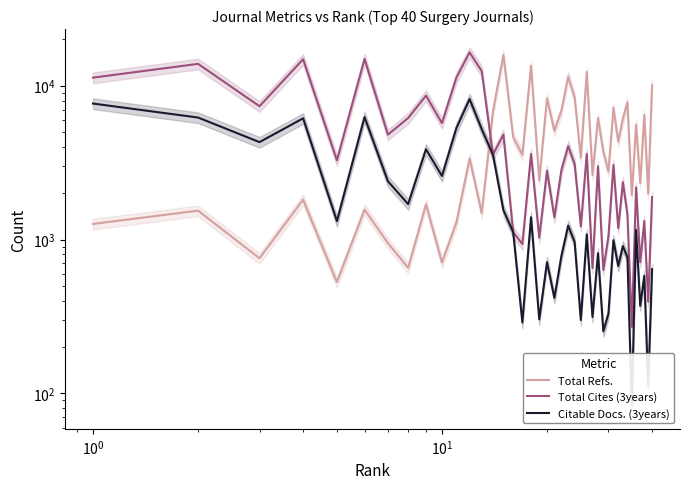

Reading left to right, list all the values displayed in this chart.

Total Refs.: 1264	1542	756	1816	529	1565	949	655	1694	710	1292	3365	1488	6796	15838	4633	3556	13507	2431	8279	5089	6907	11468	8379	3405	12276	2629	6154	3726	2768	7177	4330	6112	7782	1942	5587	2329	6468	1981	10059
Total Cites (3years): 11289	13873	7358	14862	3274	14926	4813	6165	8627	5712	11292	16470	12454	3561	4808	1117	935	3604	1028	2801	1394	2837	4049	3100	1219	3604	653	2995	635	1050	3054	1186	2360	1455	271	2183	713	1320	394	1889
Citable Docs. (3years): 7659	6213	4300	6141	1318	6253	2394	1700	3865	2589	5303	8192	5223	3561	1554	1117	289	1397	303	713	418	785	1232	964	300	1081	314	815	253	330	991	673	907	767	84	1154	371	581	112	642